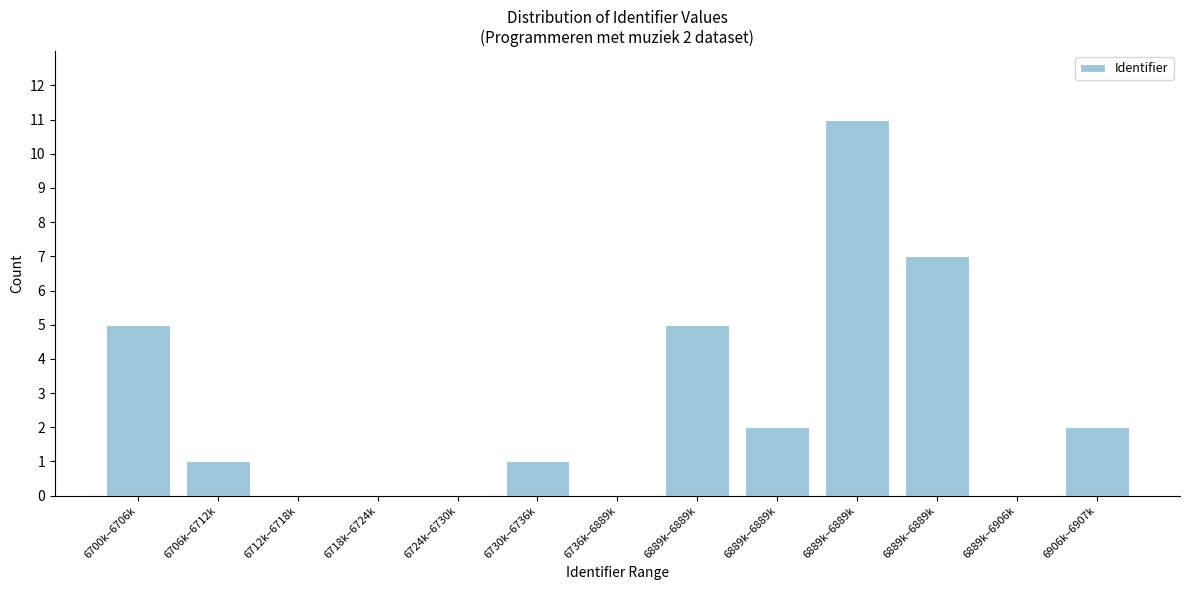

Are the bars horizontal?

No